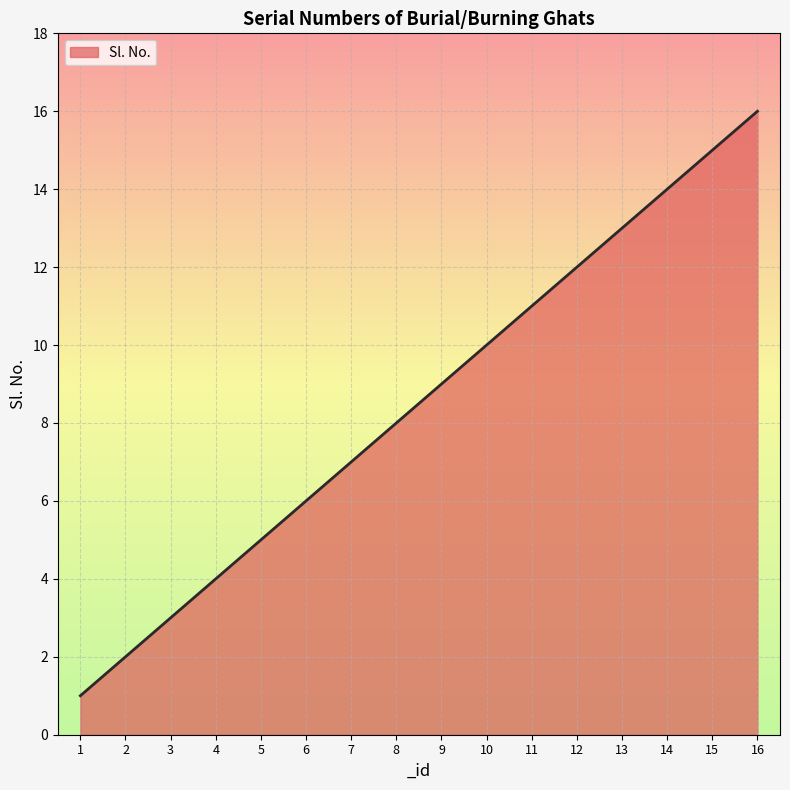

Approximately how many times larger is the value at 9 compared to 16?

0.6